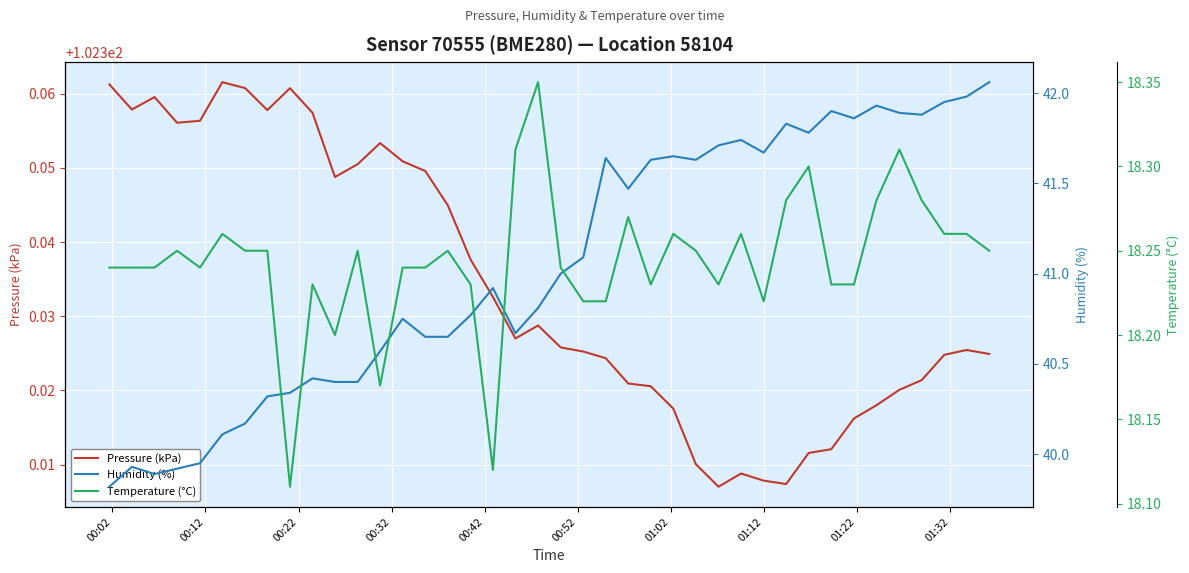

How many values in the Humidity (%) series exceed 41?

19